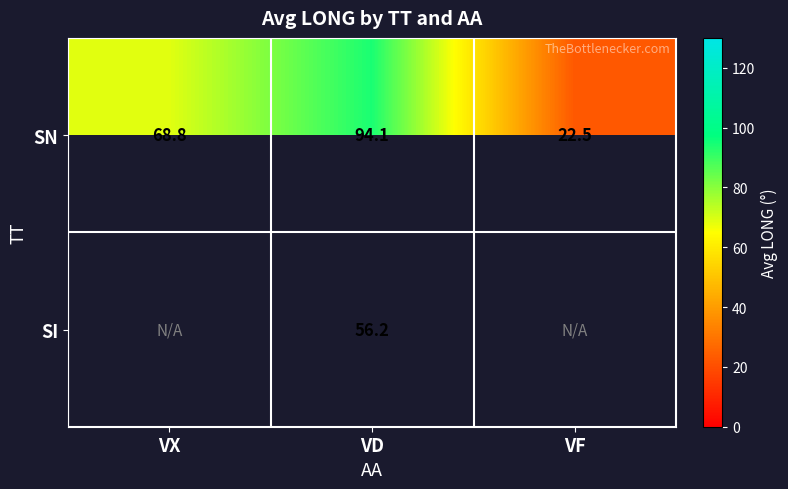

What is the sum of all SN values?

185.4